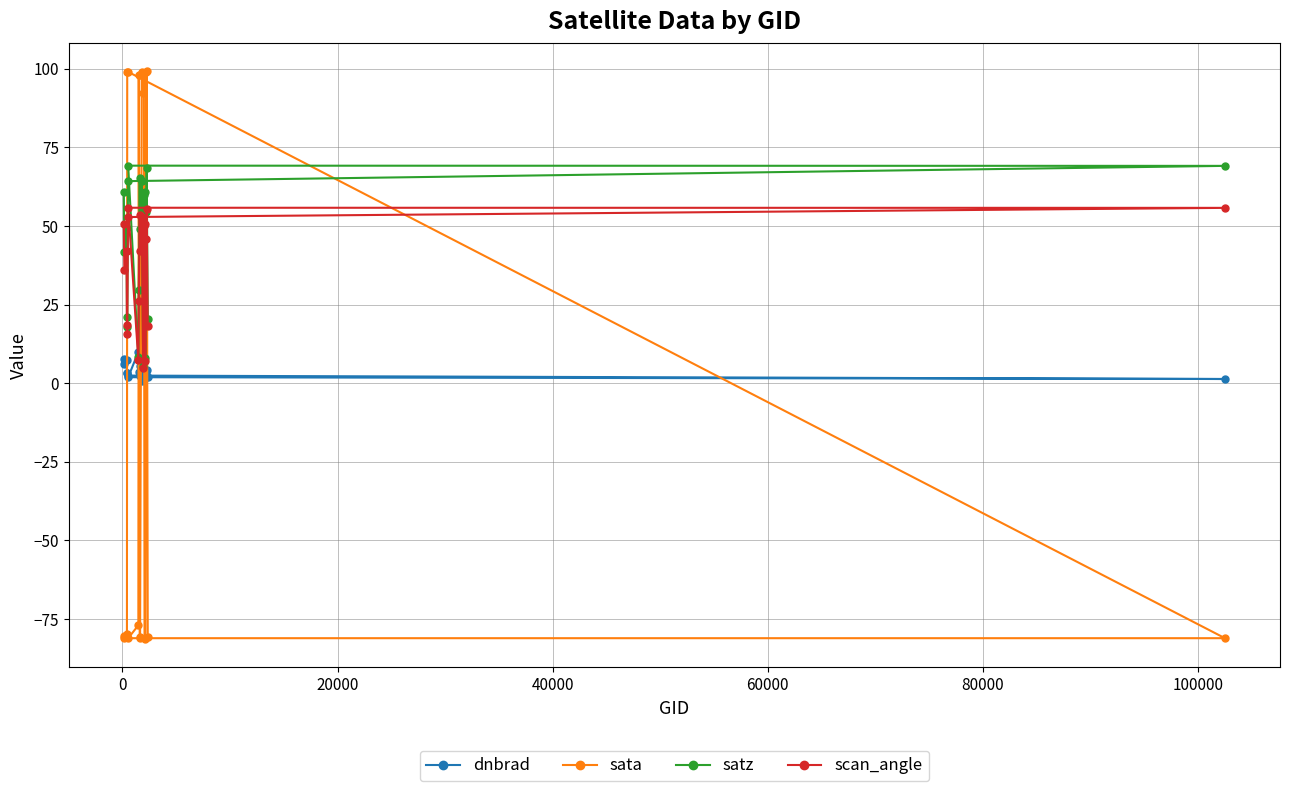

List the series in order of their peak value, lowest first.

dnbrad, scan_angle, satz, sata